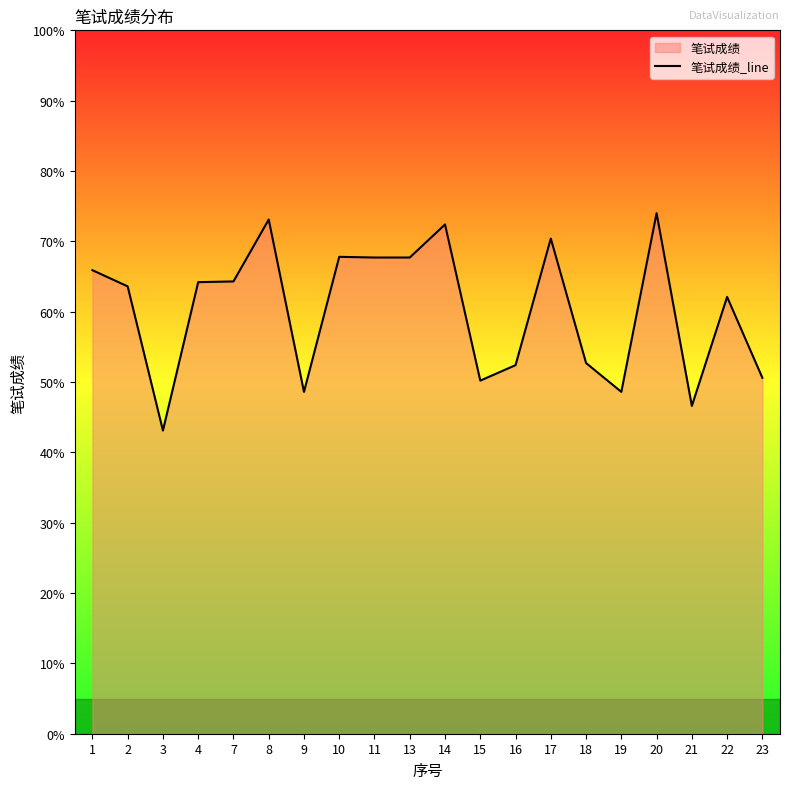

What is the change in value from 3 to 22?

+19.0